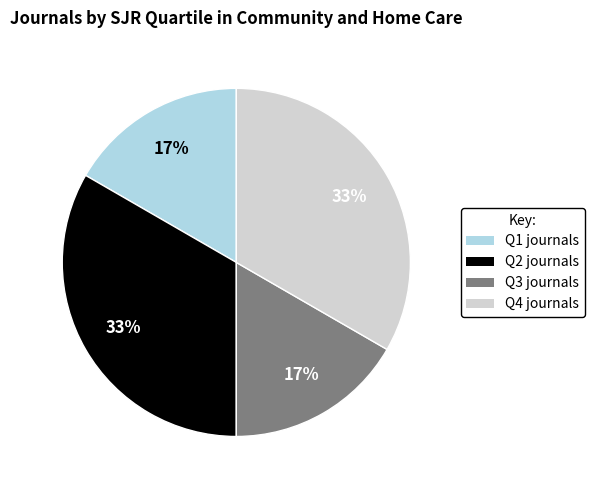

Which has a higher value, Q2 or Q3?

Q2